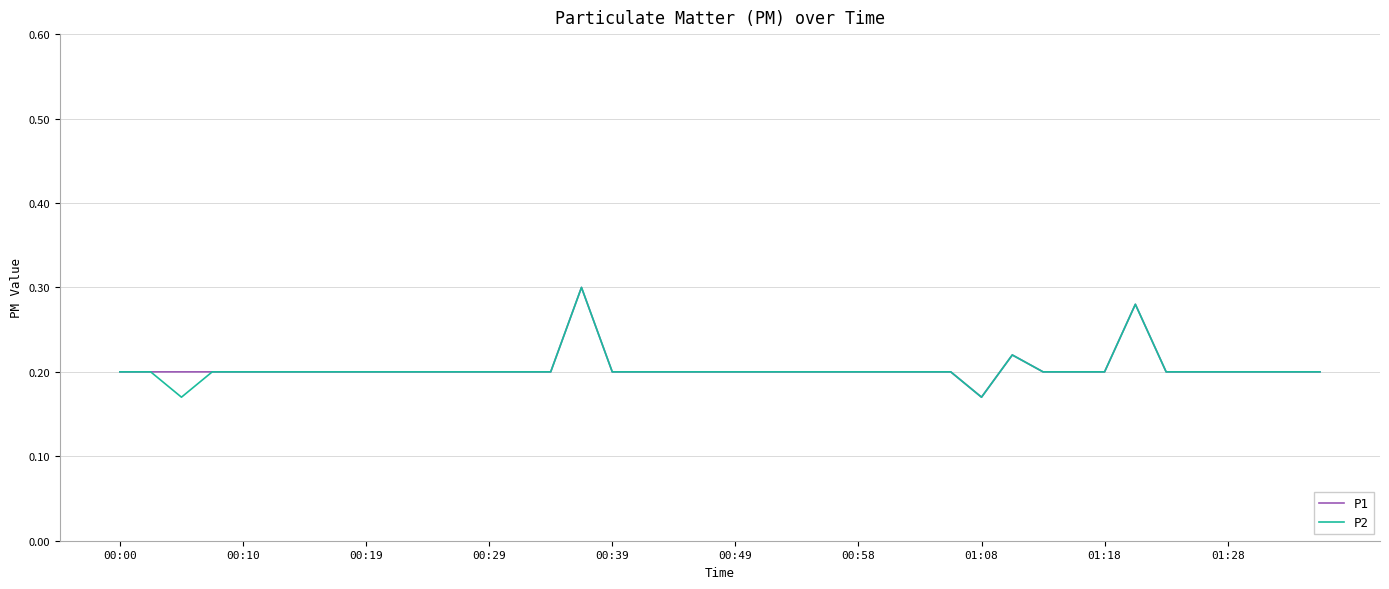

How many interior local peaks does the P1 series have?

3